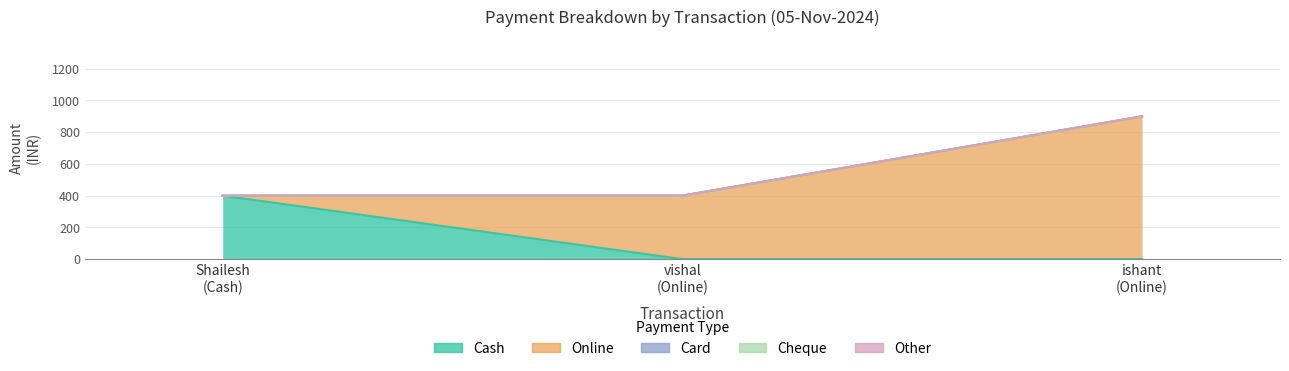

At which category is the sum across all series the highest?

05-11-2024 (ishant)